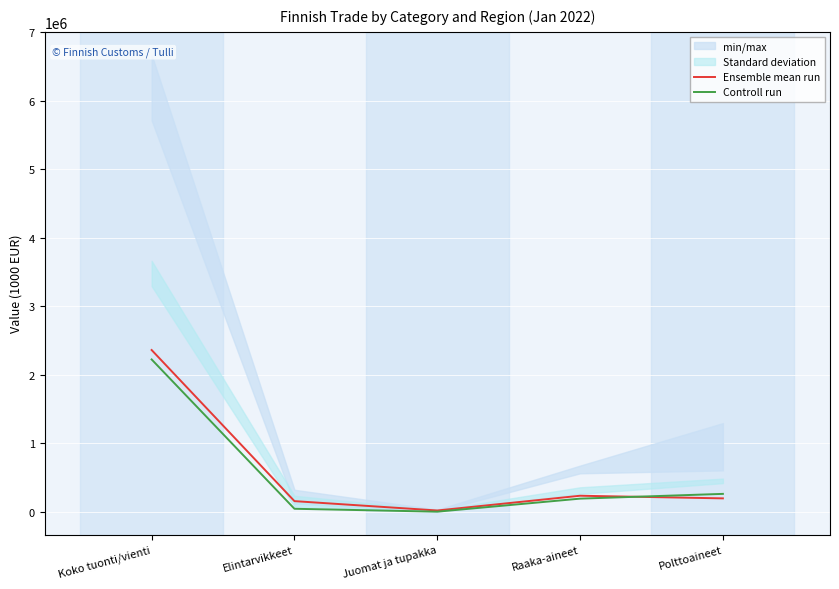

True or false: Ensemble mean run has a value of 197782 at Polttoaineet.

True